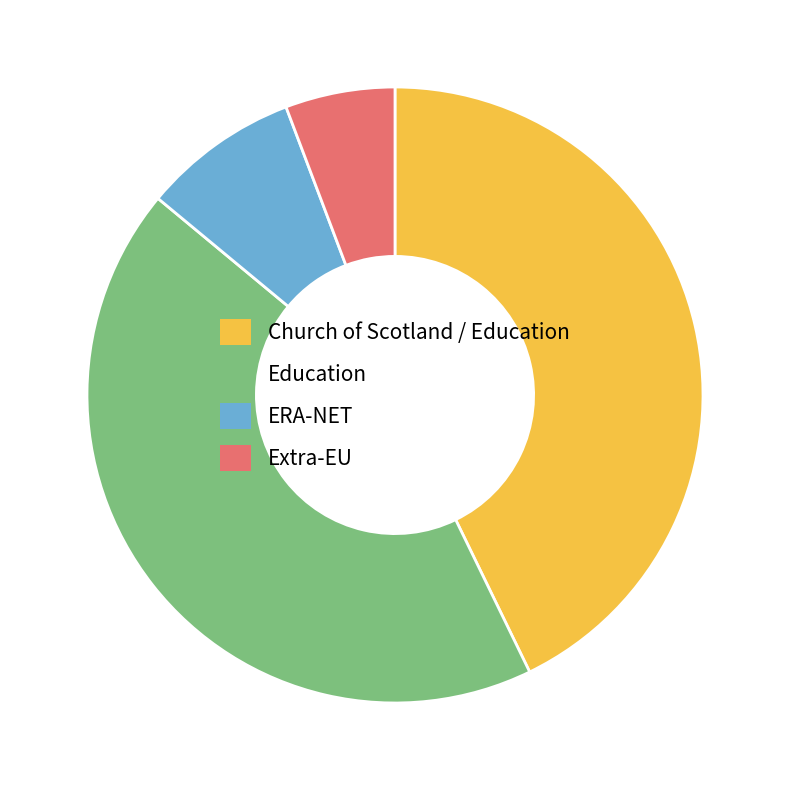

Combined, do Church of Scotland / Education and ERA-NET account for over 50%?

Yes